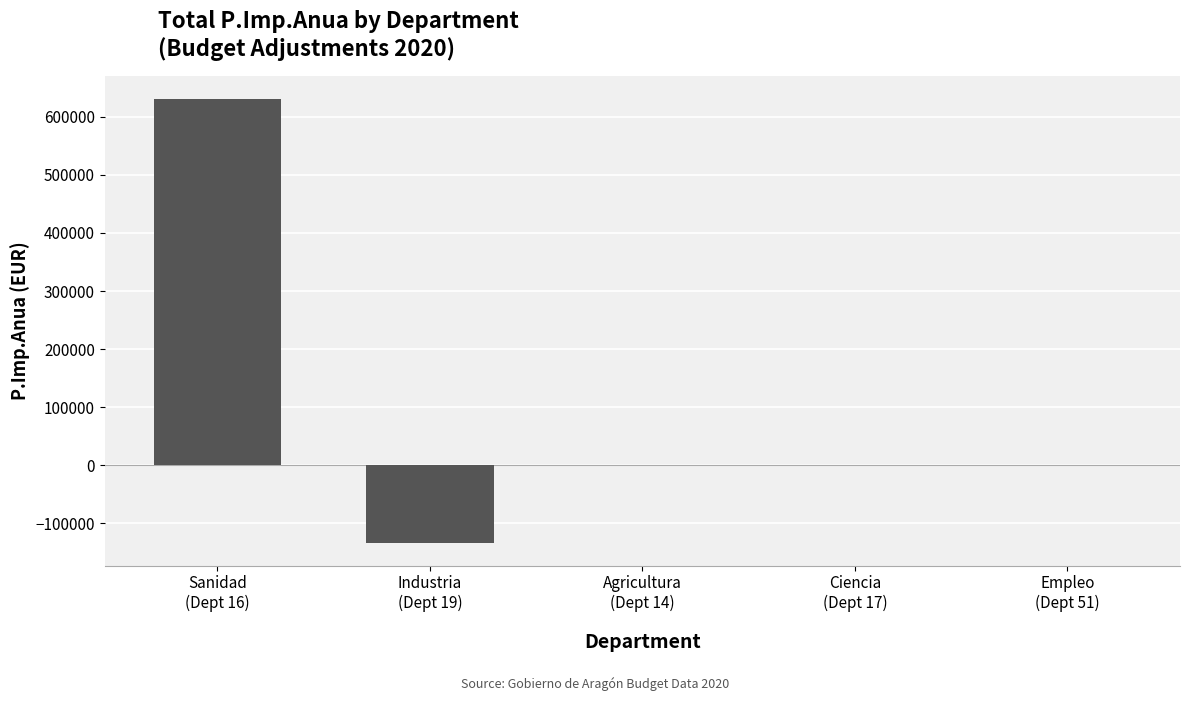

At which category does the chart reach its peak across all series?

Sanidad
(Dept 16)